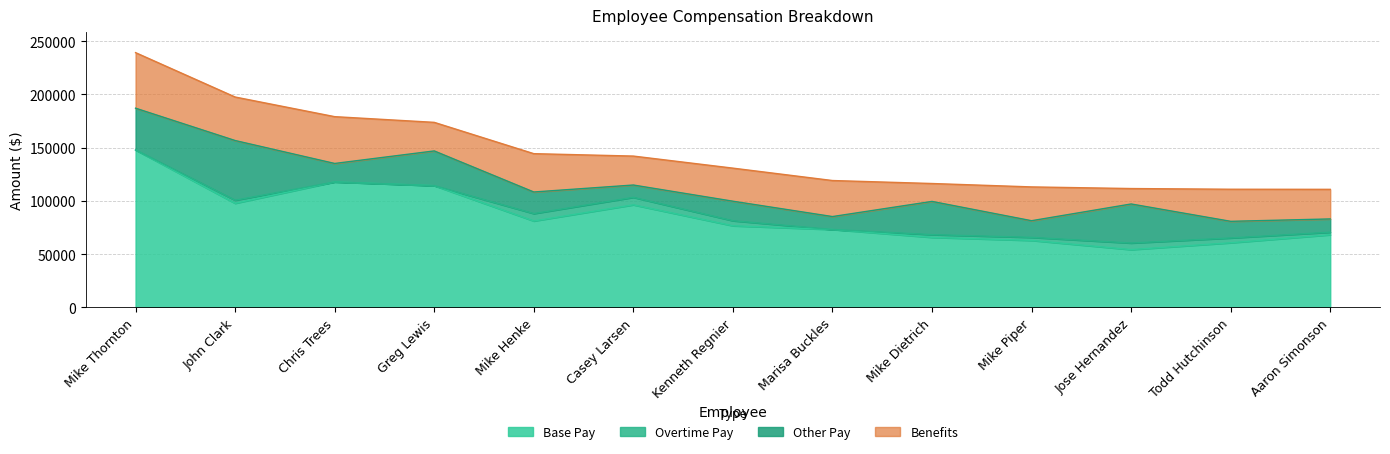

What is the label of the 10th point from the right?

Greg Lewis